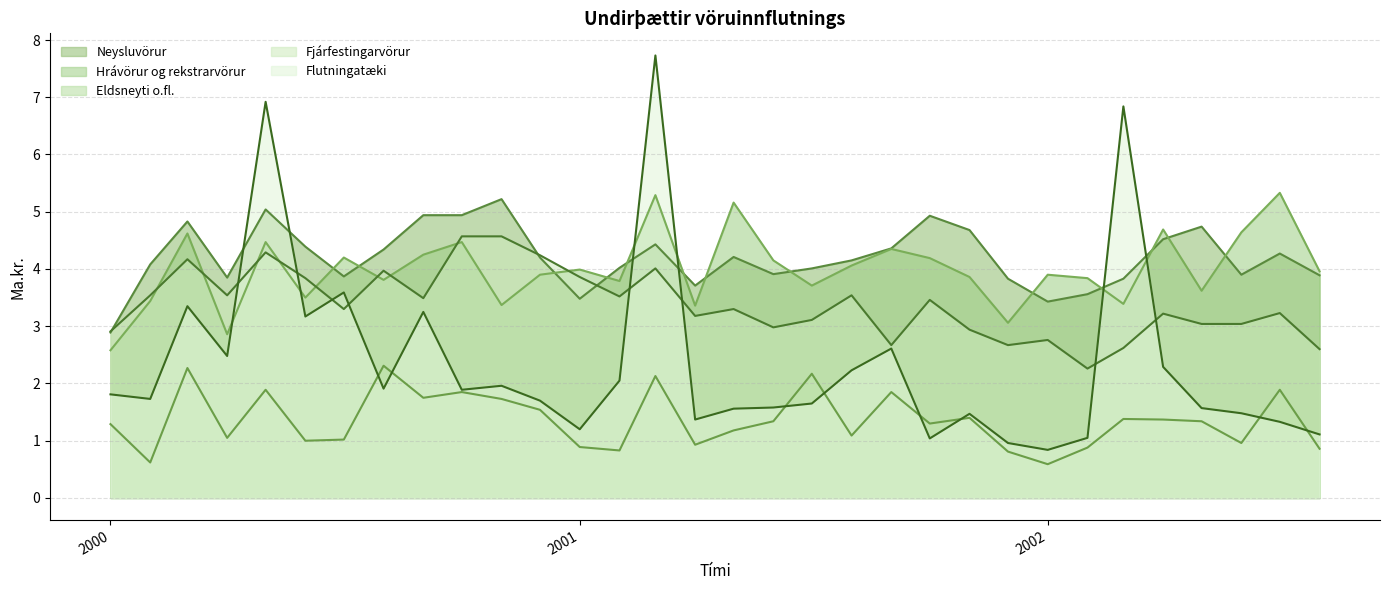

Reading left to right, transcribe all the data shown in this chart.

Neysluvörur: 2.9	4.1	4.8	3.9	5.0	4.4	3.9	4.3	4.9	4.9	5.2	4.2	3.5	4.0	4.4	3.7	4.2	3.9	4.0	4.2	4.4	4.9	4.7	3.8	3.4	3.6	3.8	4.5	4.7	3.9	4.3	3.9
Hrávörur og rekstrarvörur: 2.6	3.4	4.6	2.9	4.5	3.5	4.2	3.8	4.2	4.5	3.4	3.9	4.0	3.8	5.3	3.4	5.2	4.2	3.7	4.1	4.3	4.2	3.9	3.1	3.9	3.8	3.4	4.7	3.6	4.6	5.3	4.0
Eldsneyti o.fl.: 1.3	0.6	2.3	1.1	1.9	1.0	1.0	2.3	1.8	1.9	1.7	1.5	0.9	0.8	2.1	0.9	1.2	1.3	2.2	1.1	1.9	1.3	1.4	0.8	0.6	0.9	1.4	1.4	1.3	1.0	1.9	0.9
Fjárfestingarvörur: 2.9	3.5	4.2	3.5	4.3	3.8	3.3	4.0	3.5	4.6	4.6	4.2	3.9	3.5	4.0	3.2	3.3	3.0	3.1	3.5	2.7	3.5	2.9	2.7	2.8	2.3	2.6	3.2	3.0	3.0	3.2	2.6
Flutningatæki: 1.8	1.7	3.4	2.5	6.9	3.2	3.6	1.9	3.2	1.9	2.0	1.7	1.2	2.0	7.7	1.4	1.6	1.6	1.6	2.2	2.6	1.0	1.5	1.0	0.8	1.1	6.8	2.3	1.6	1.5	1.3	1.1